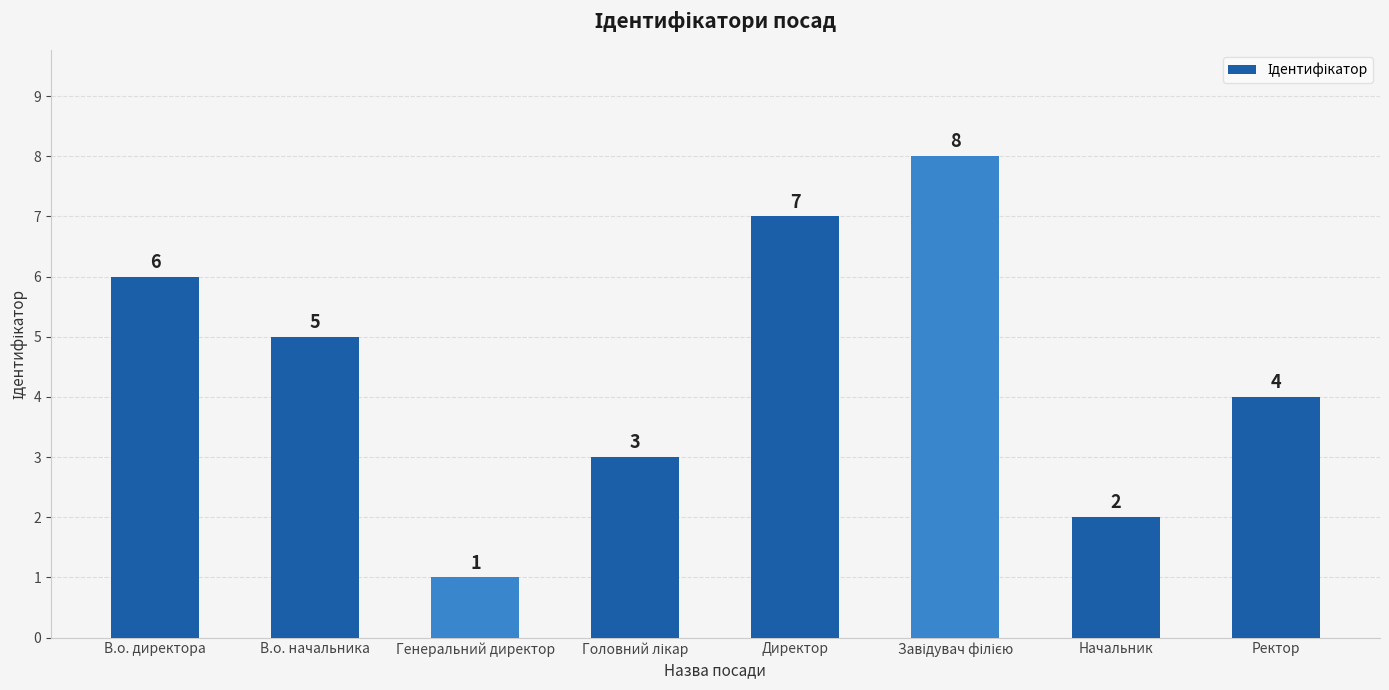

Where does the data first go above 5?

В.о. директора